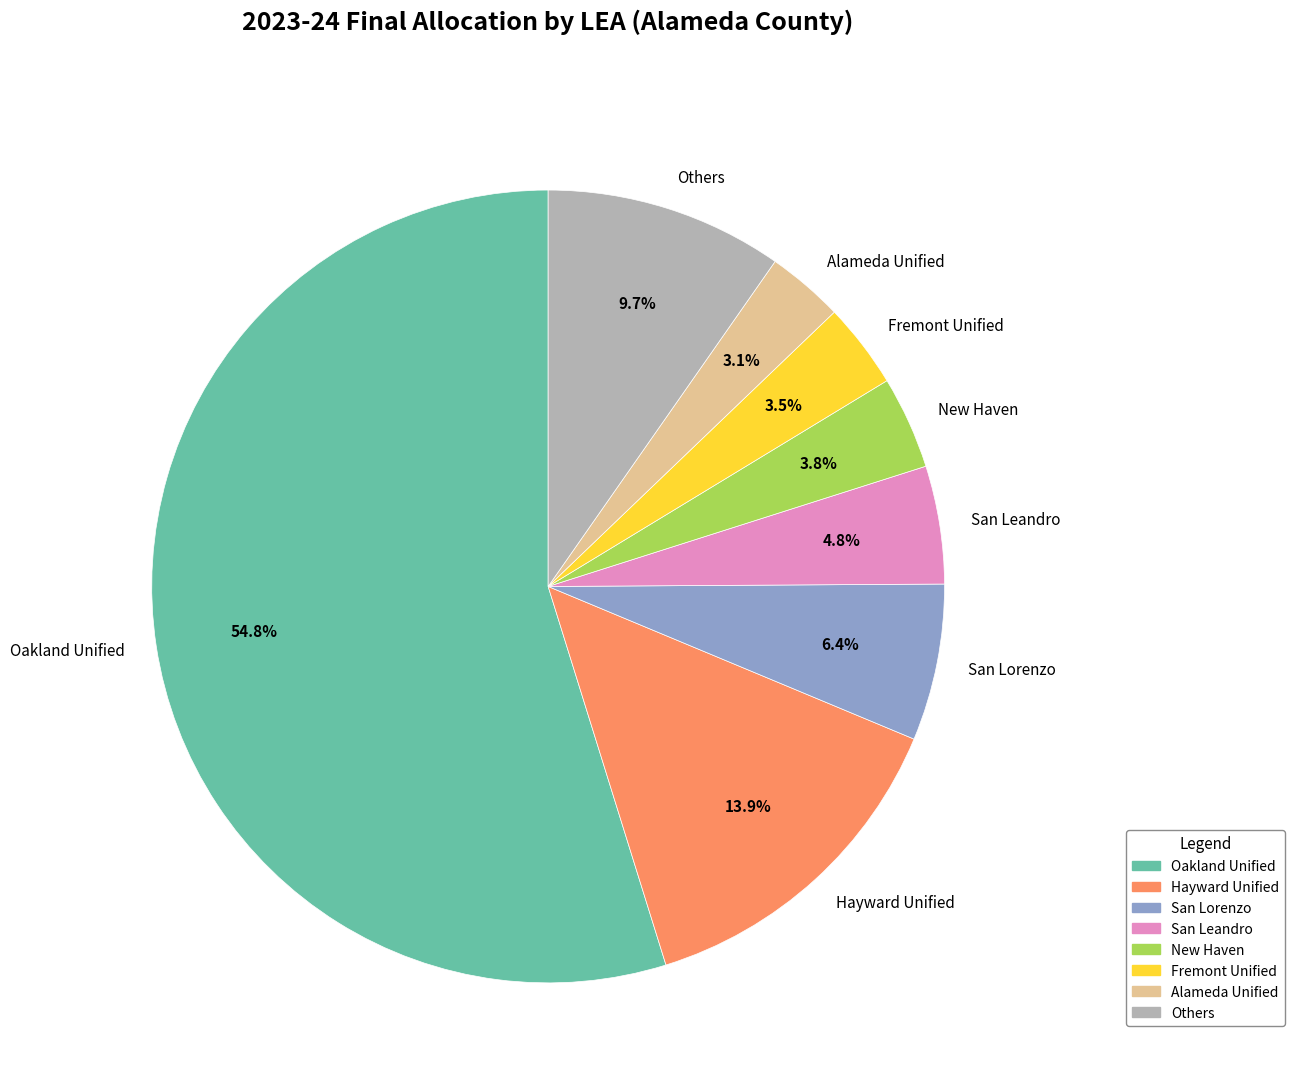

Is the sum of Others and Fremont Unified greater than half?

No